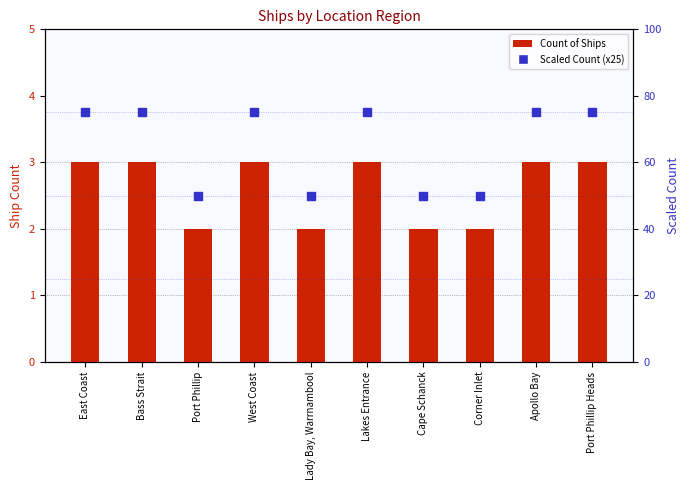

At which category is the sum across all series the highest?

East Coast